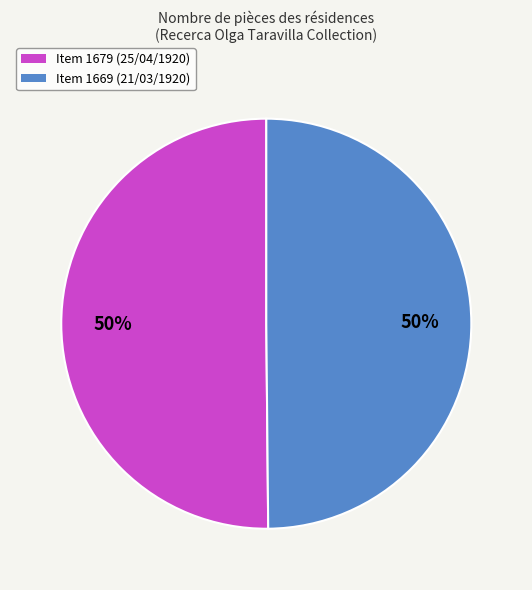

To the nearest percent, what percentage of the pie is Item 1669 (21/03/1920)?

50%